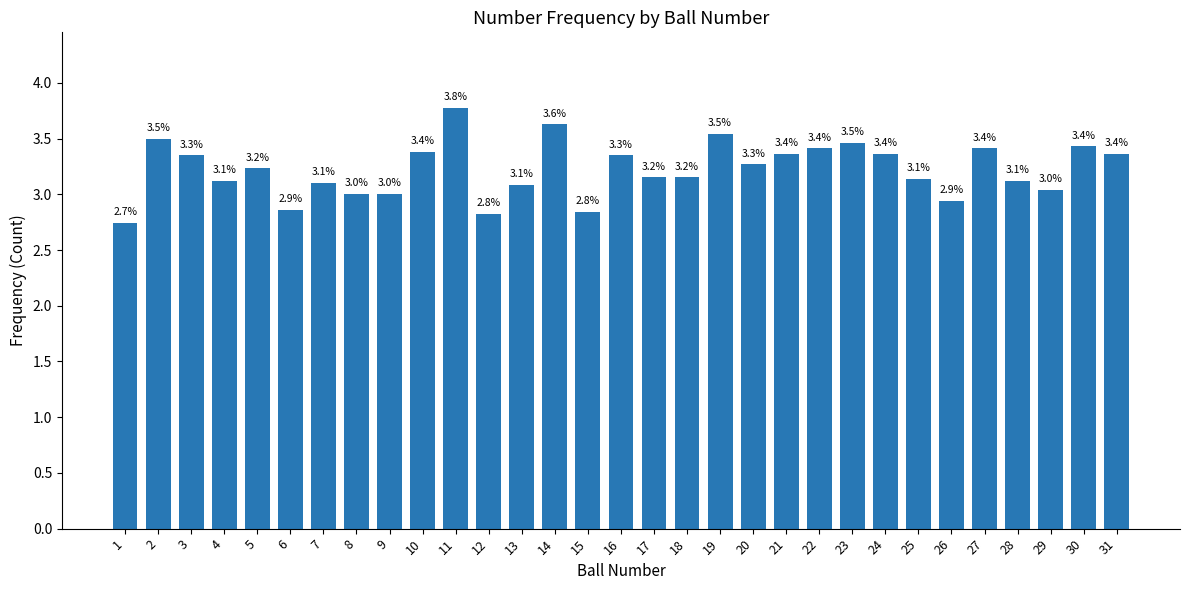

Is it true that the value at 19 is 3.5?

True